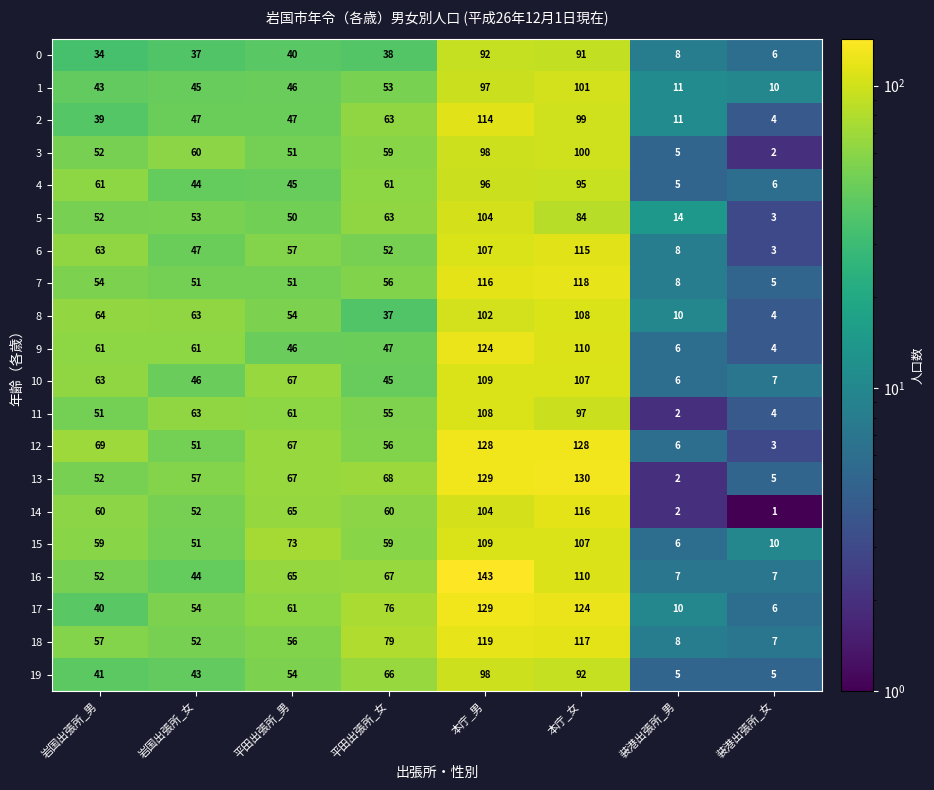

Rank the categories by 8 value from lowest to highest.

装港出張所_女, 装港出張所_男, 平田出張所_女, 平田出張所_男, 岩国出張所_女, 岩国出張所_男, 本庁_男, 本庁_女